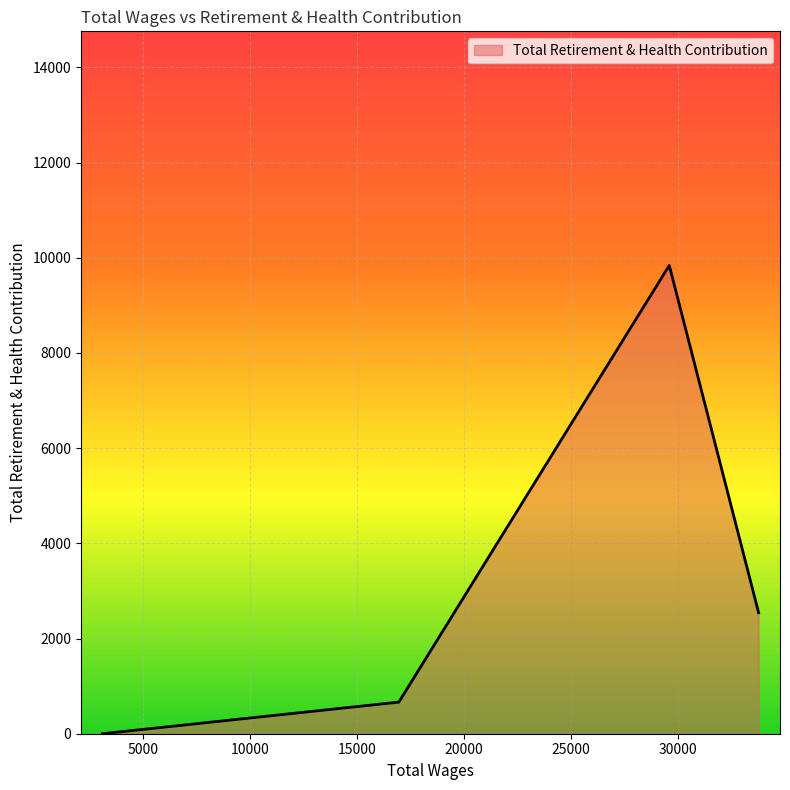

What is the maximum value shown in the chart?

9837